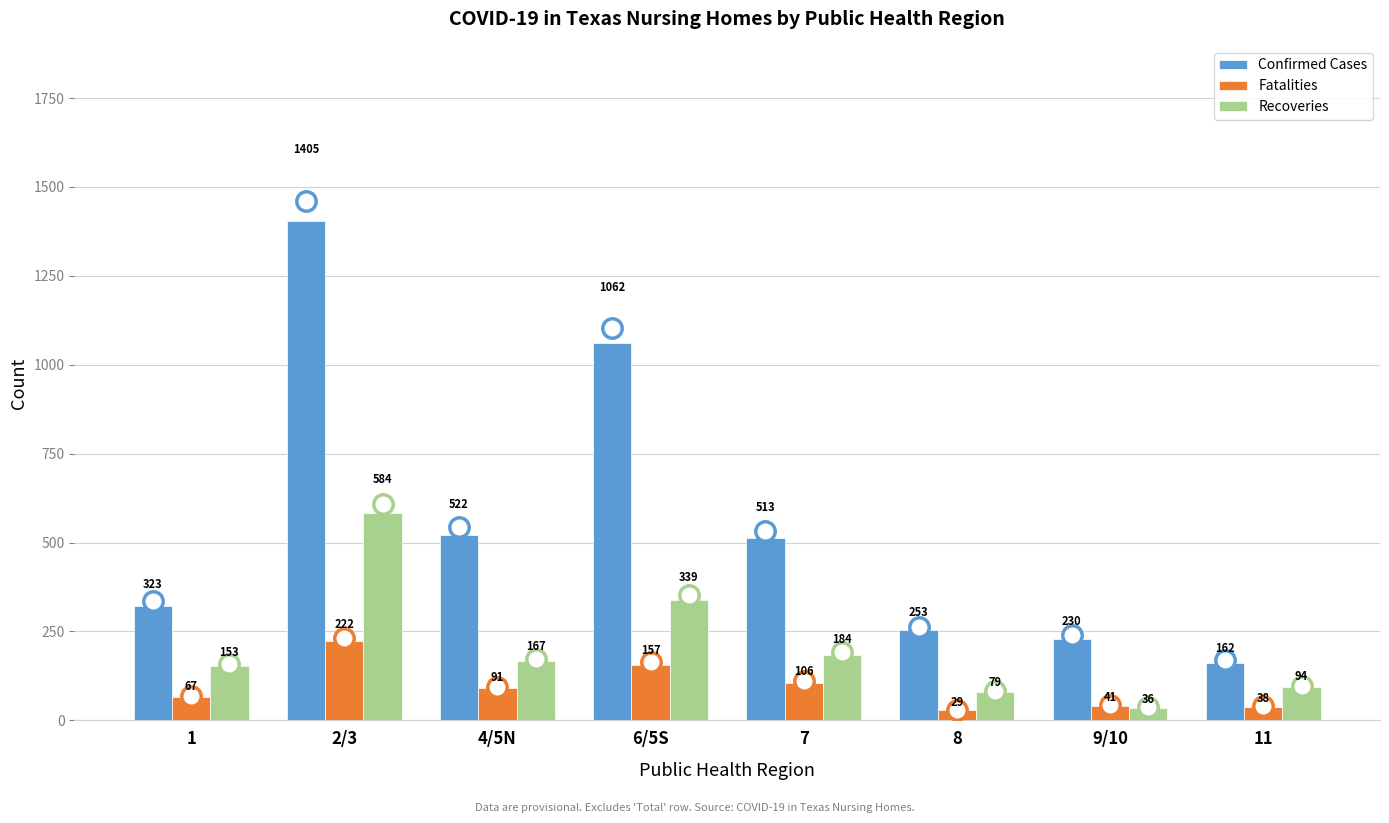

At which label does Confirmed Cases reach its minimum?

11